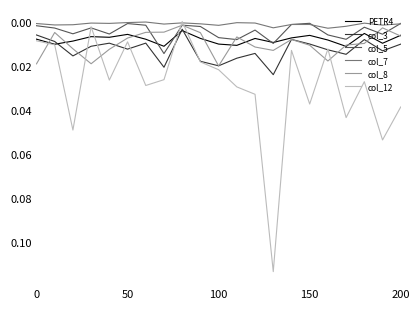

Which series has the widest spread of values?

col_12